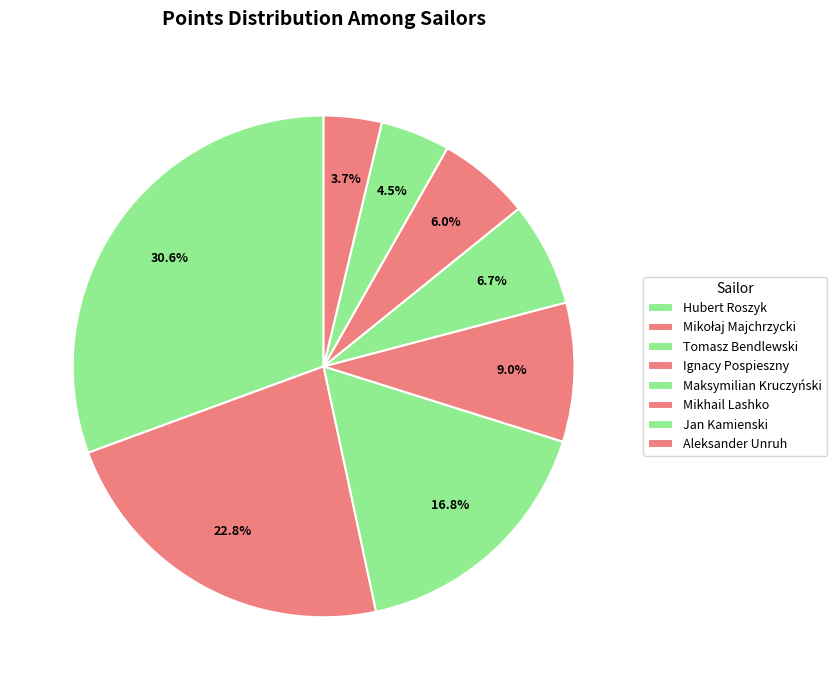

Is it true that Mikhail Lashko is 1% of the pie?

False